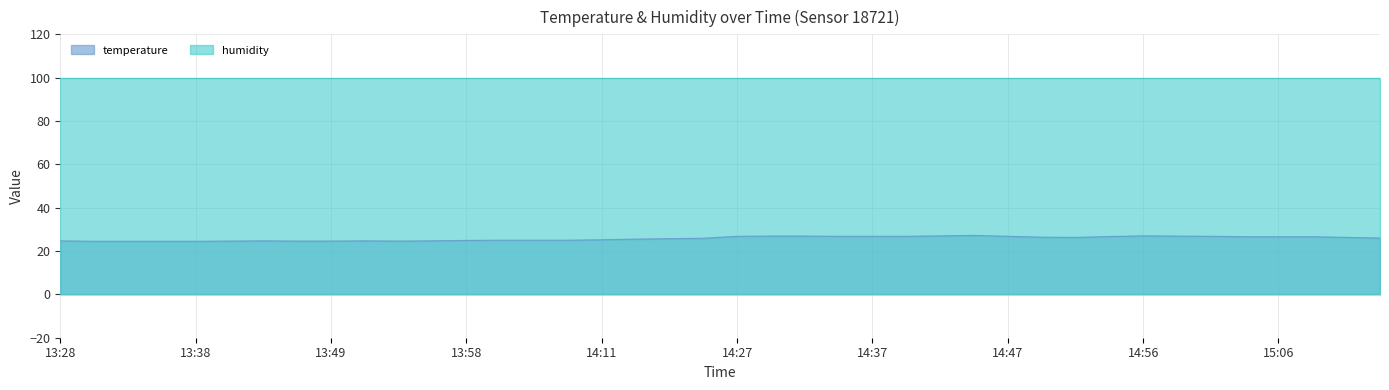

What position from the left is 13:41?

6